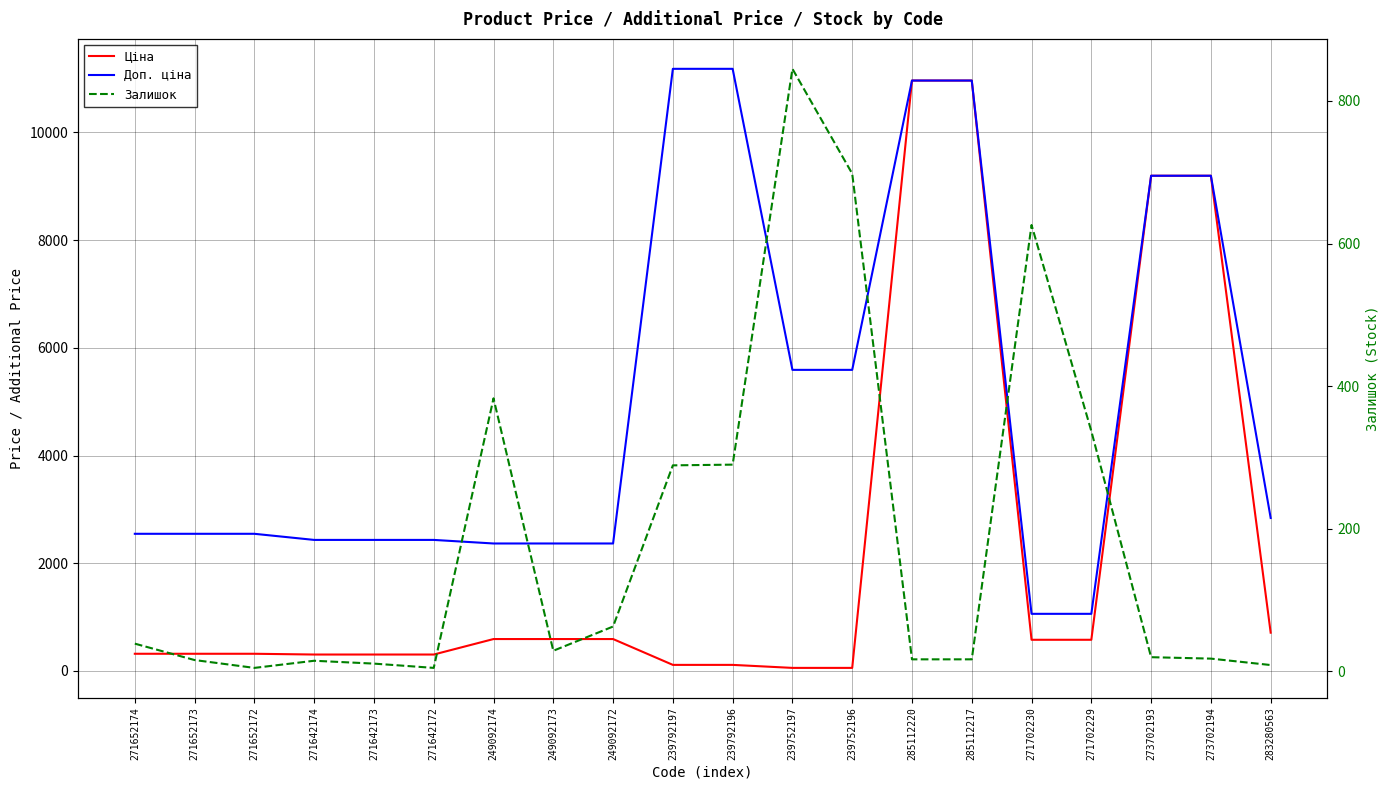

What is the label of the 16th point from the right?

271642173